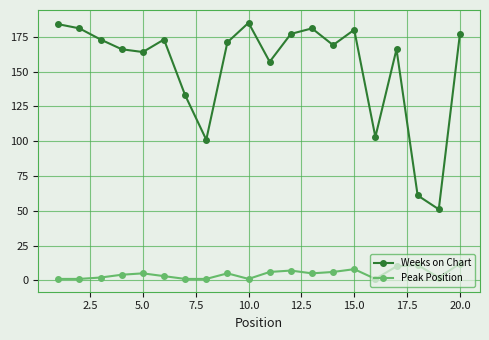

How many lines are shown in the chart?

2